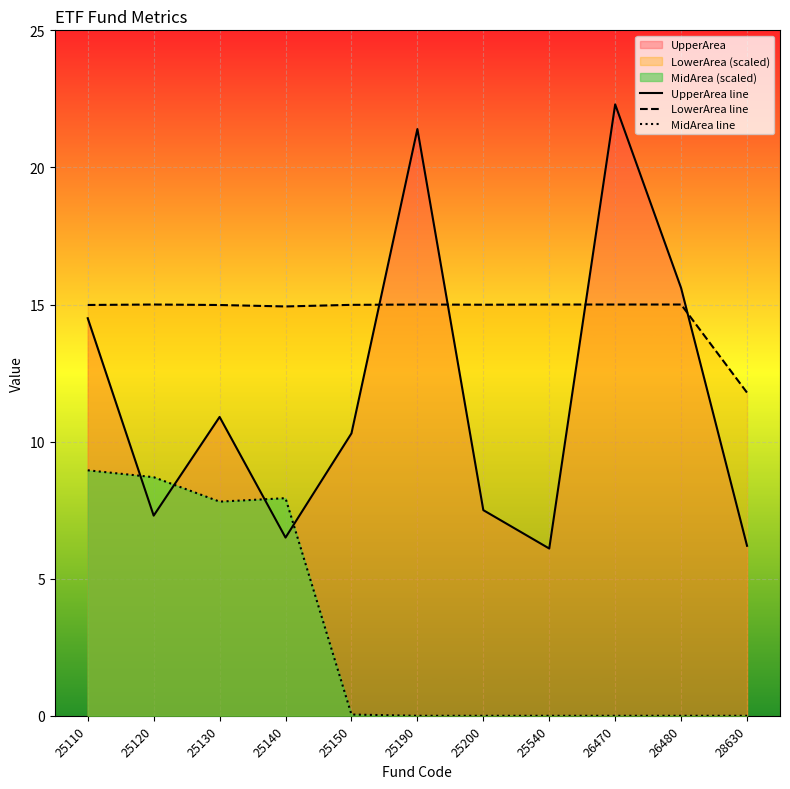

Where does the LowerArea line series first go above 14?

25110